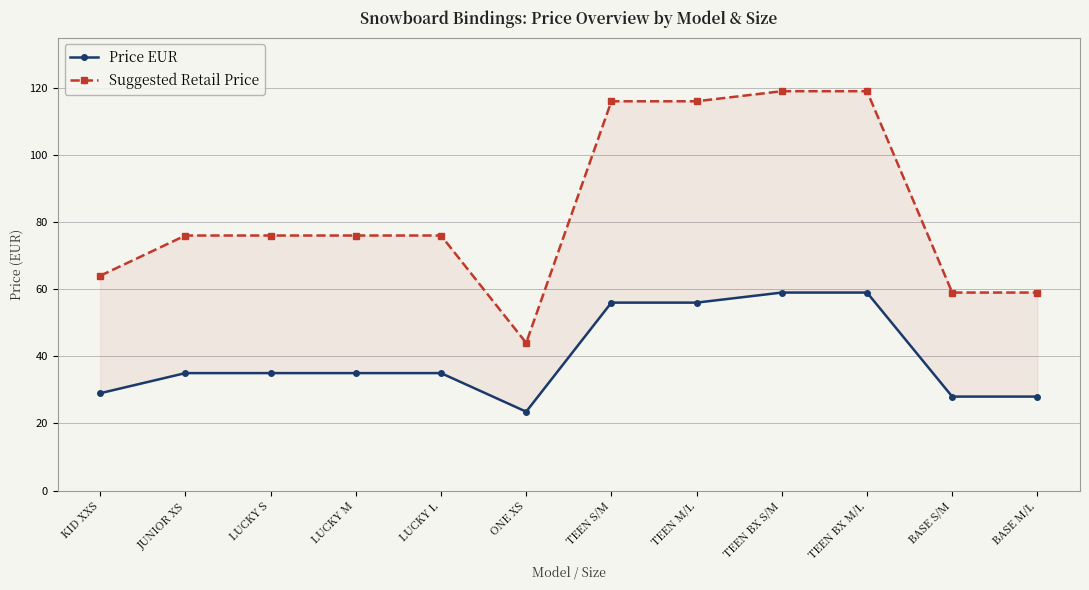

What are all the series names shown in the legend?

Price EUR, Suggested Retail Price